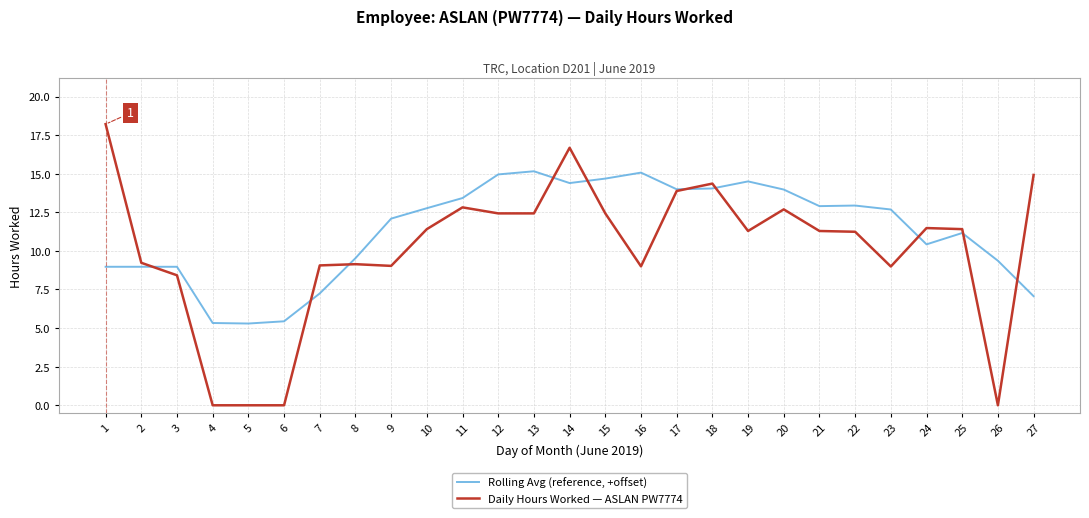

How many times do Rolling Avg (reference, +offset) and Daily Hours Worked — ASLAN PW7774 cross each other?

10